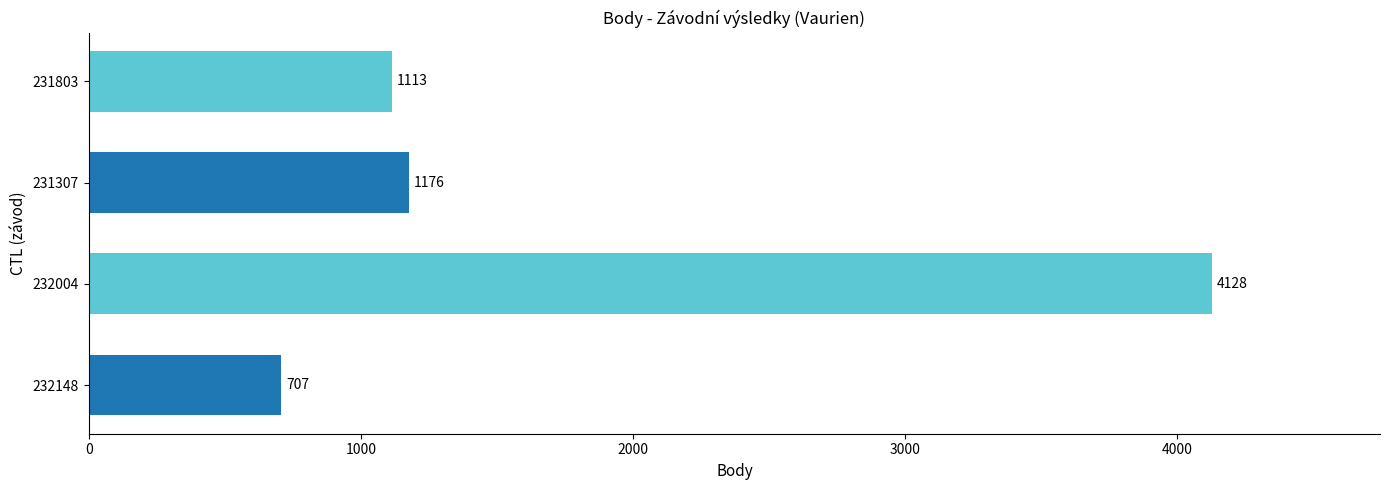

Which category has the highest value across all series?

232004